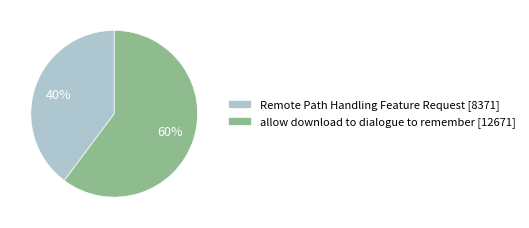

The Remote Path Handling Feature Request slice represents 40% of the pie. True or false?

True